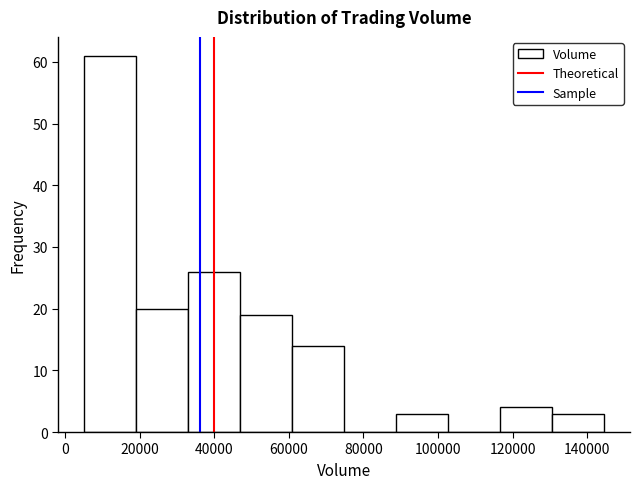

Reading left to right, transcribe this chart: for each bar, give the range it covers on the x-axis and its height. Neither the bar edges nor the heights are printed on the chart, so give them approximately, as read against the axes.

6000 to 20000: 61
20000 to 34000: 20
34000 to 46000: 26
46000 to 60000: 19
60000 to 74000: 14
74000 to 88000: 0
88000 to 102000: 3
102000 to 116000: 0
116000 to 130000: 4
130000 to 144000: 3